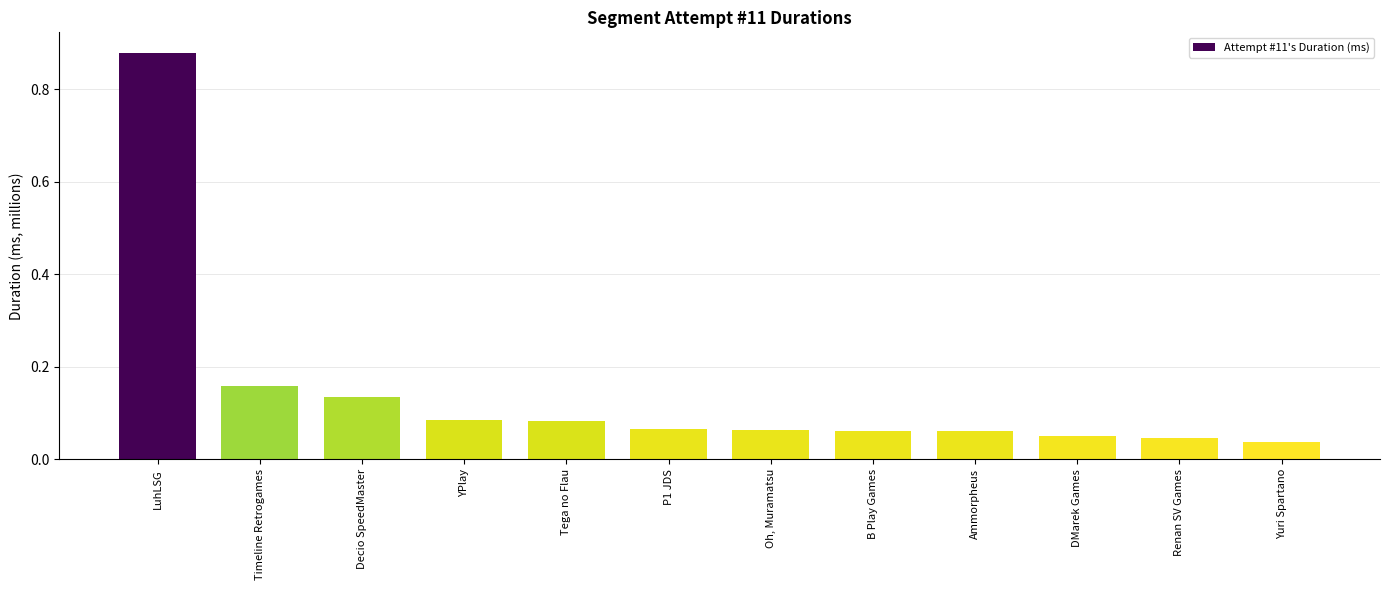

List the labels in order of value, smallest first.

Yuri Spartano, Renan SV Games, DMarek Games, Ammorpheus, B Play Games, Oh, Muramatsu, P1 JDS, Tega no Flau, YPlay, Decio SpeedMaster, Timeline Retrogames, LuhLSG